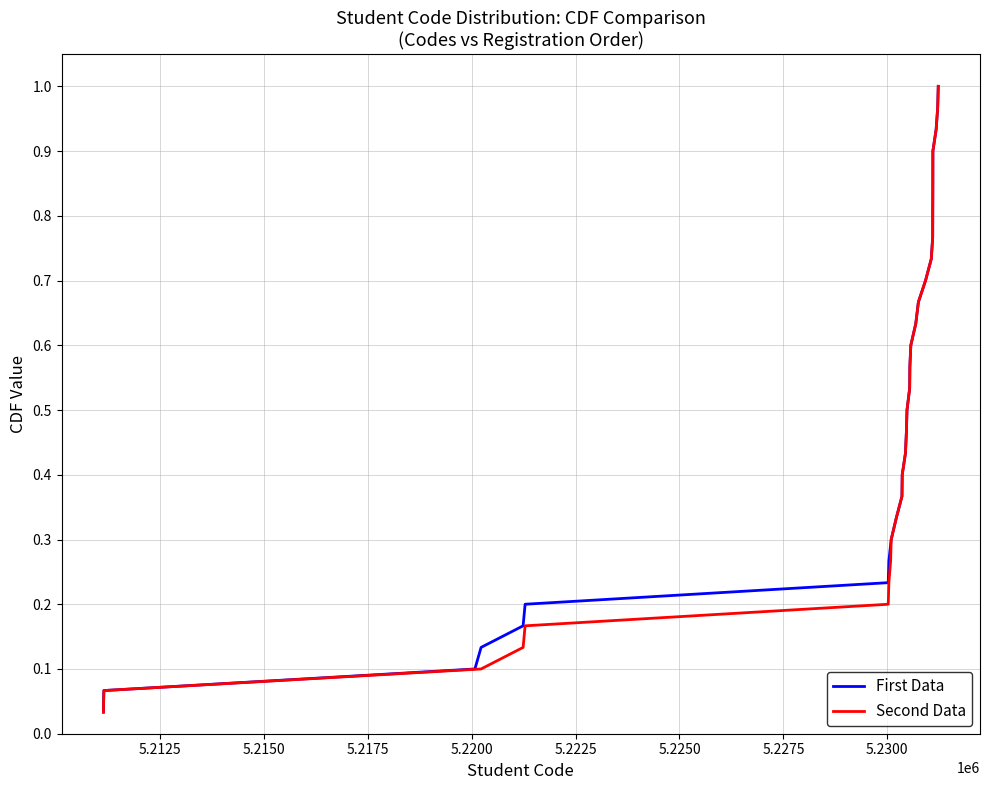

Count the number of categories in the chart.

30